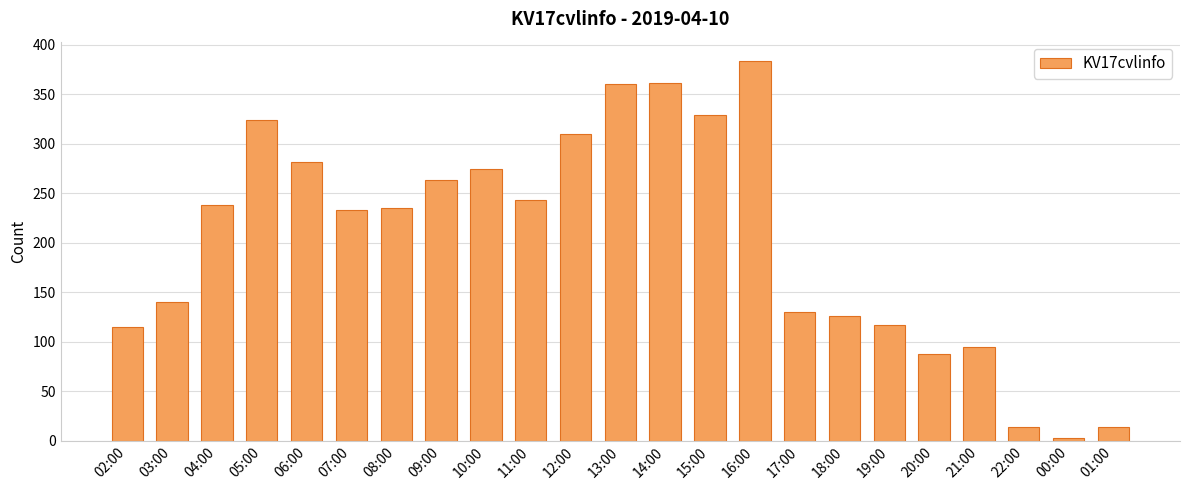

How many data points are less than 235?

11